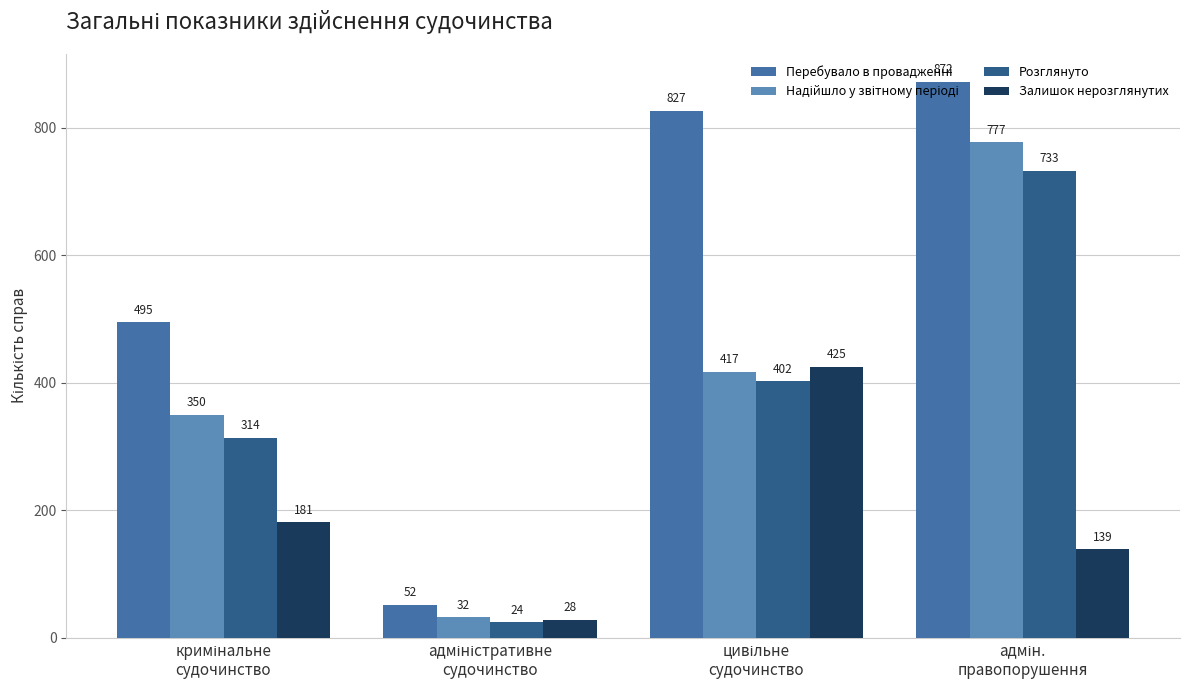

How many categories are shown in the chart?

4